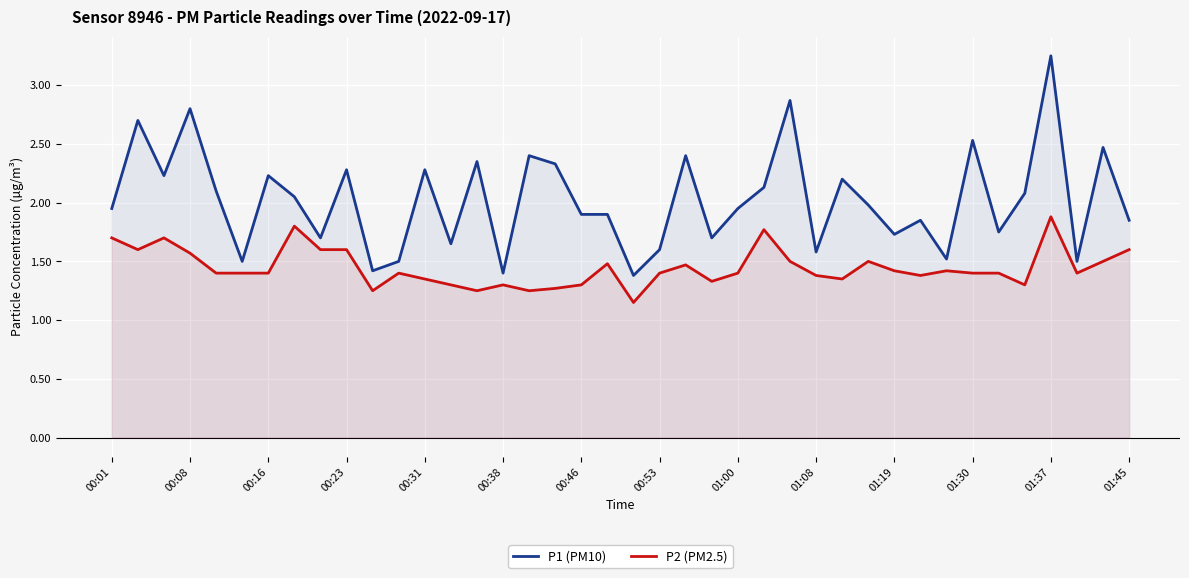

Rank the series by their average value, from highest to lowest.

P1 (PM10), P2 (PM2.5)